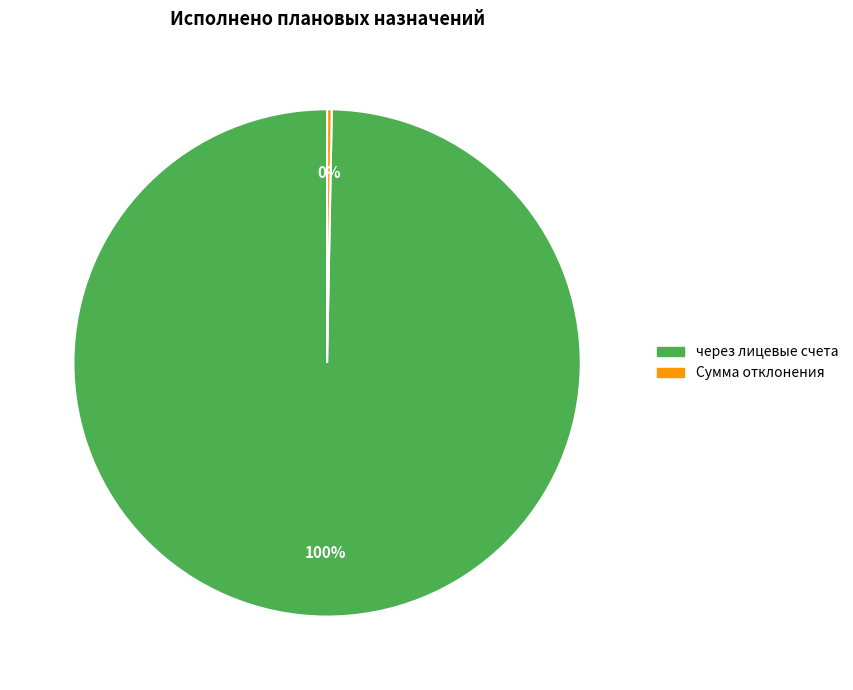

Is there a majority slice in this chart?

Yes